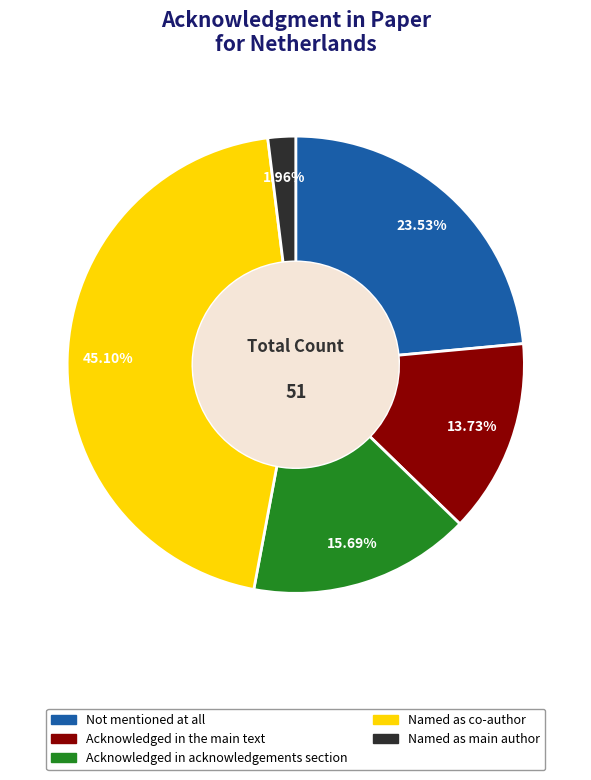

How much of the chart is everything except Acknowledged in the main text?

86.3%